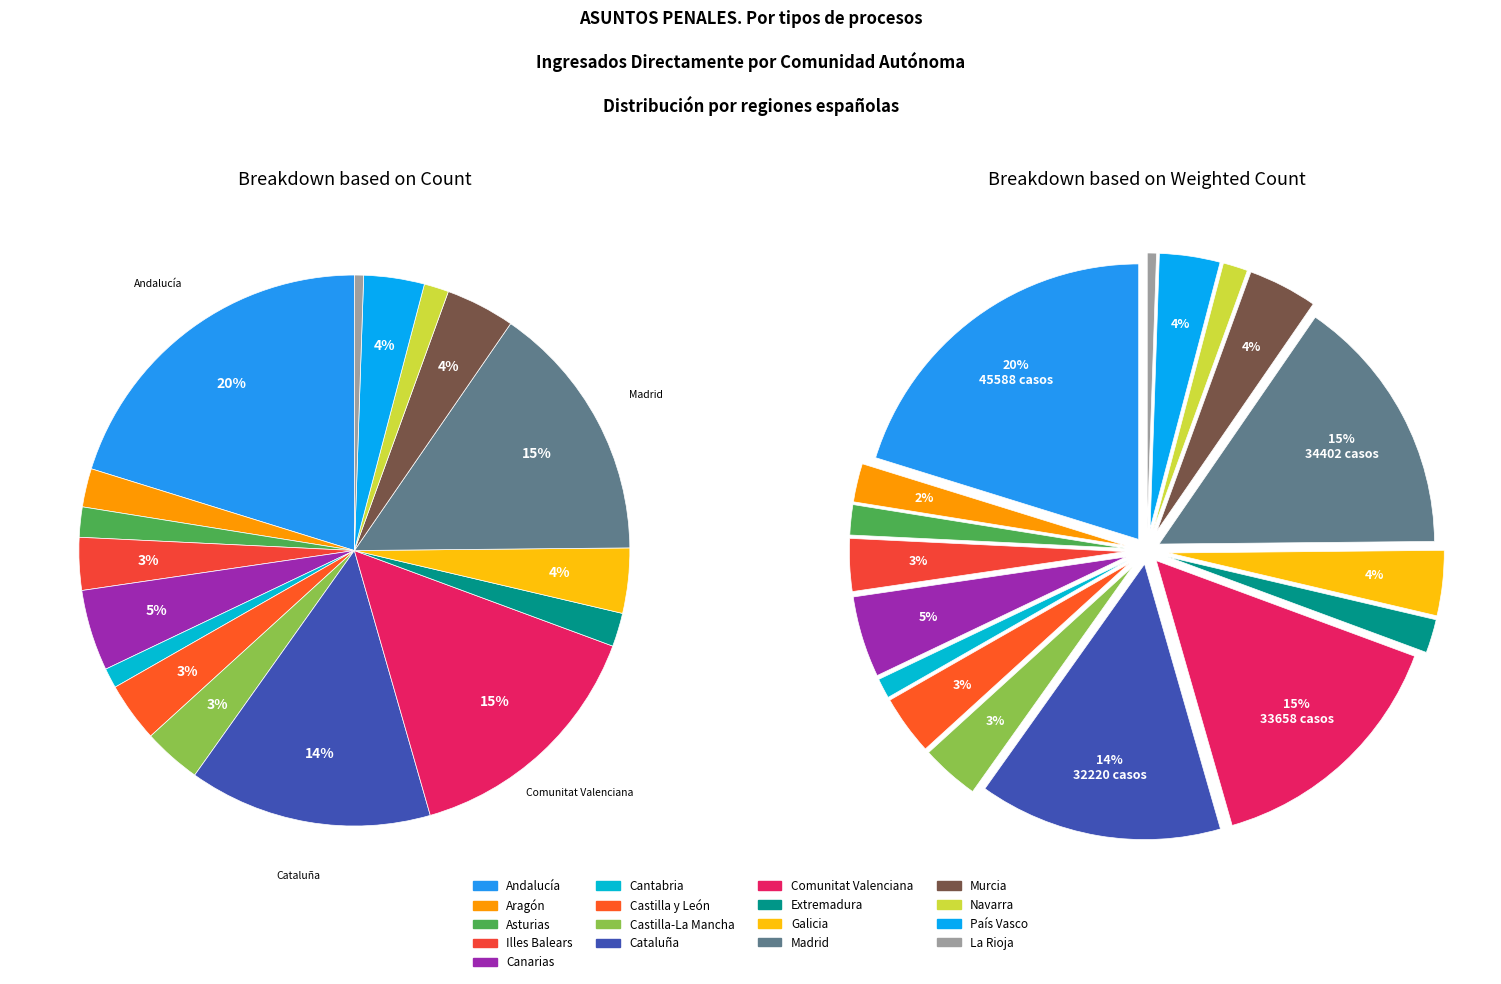

Is País Vasco the majority of the pie?

No